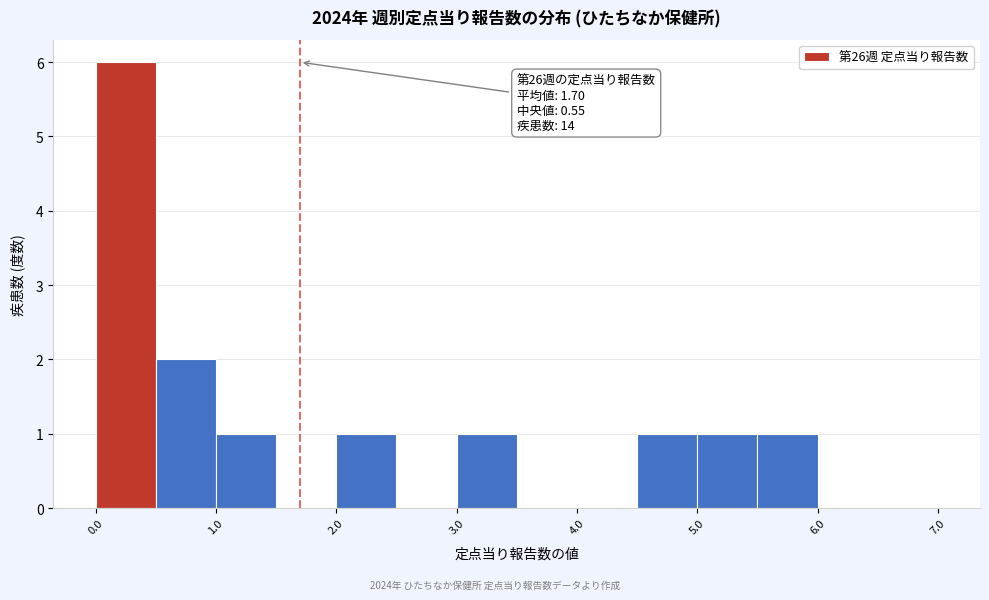

Over which range of the x-axis is the bar tallest?

0.0 to 0.5